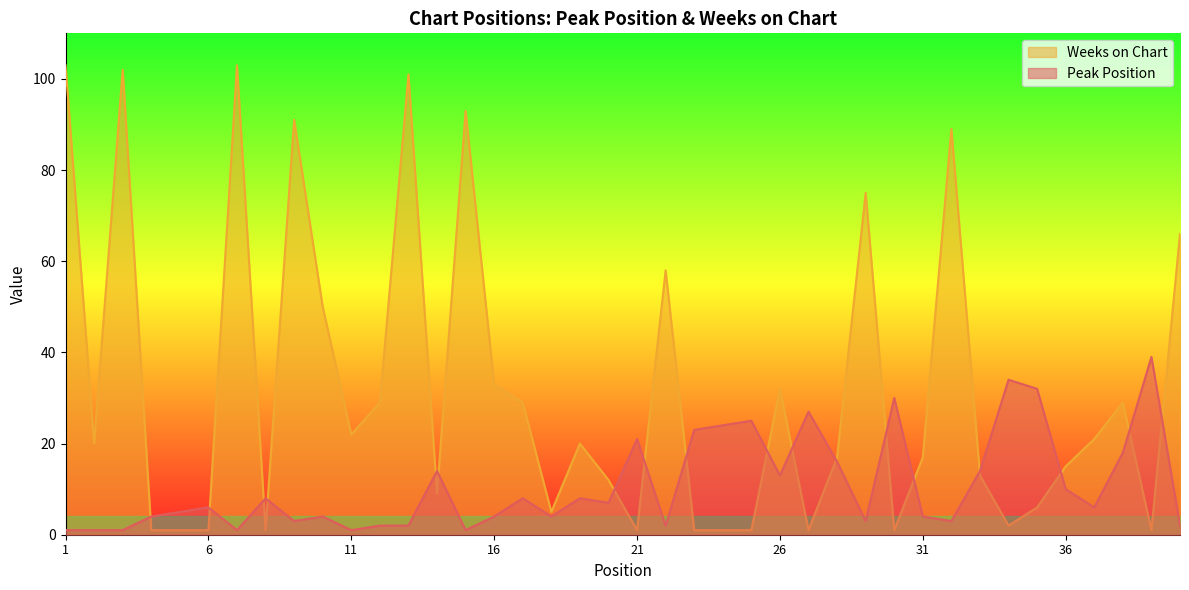

Between 4 and 6, which is larger?

6